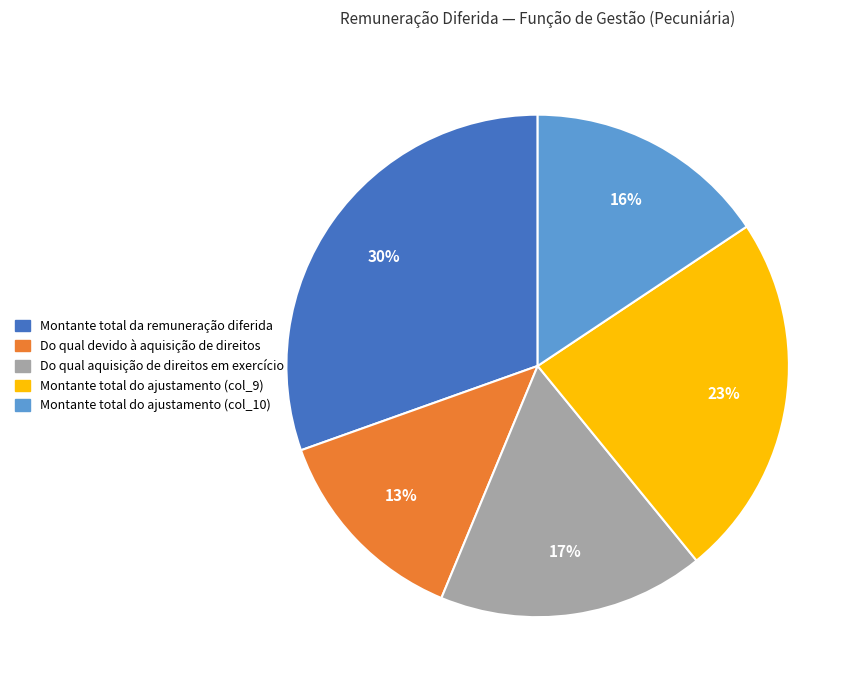

What is the ratio of the value at Montante total do ajustamento (col_9) to the value at Do qual devido à aquisição de direitos?

1.8